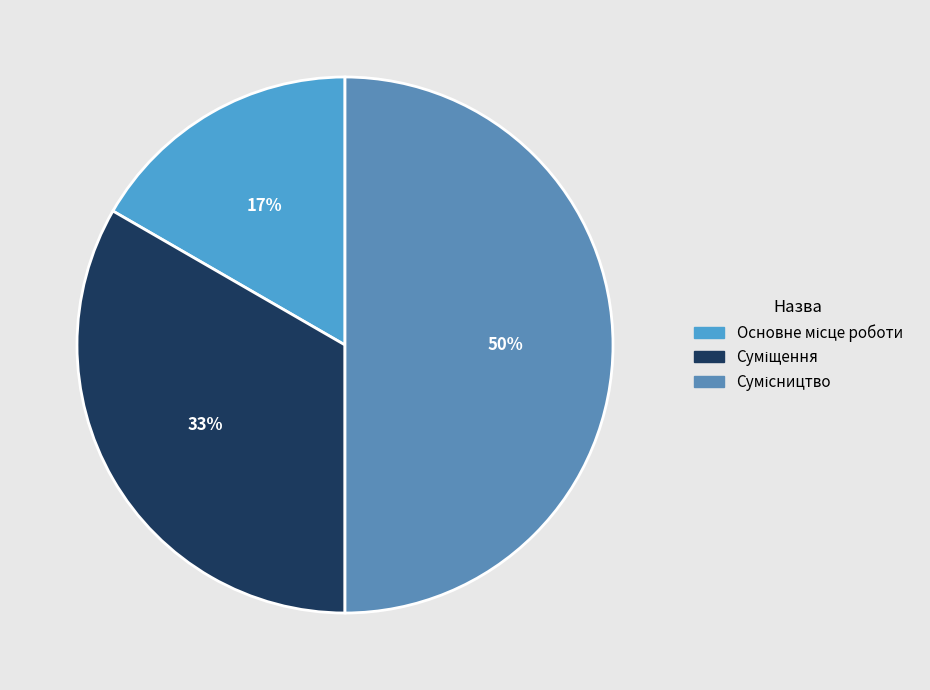

To the nearest percent, what percentage of the pie is Основне місце роботи?

17%